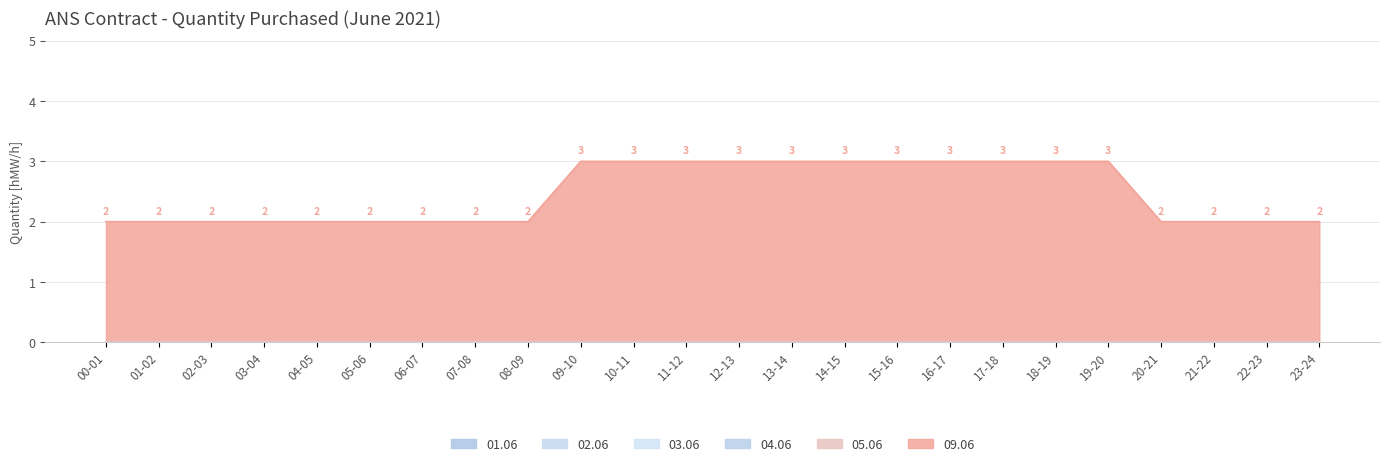

Rank the categories by 01.06 value from lowest to highest.

00-01, 01-02, 02-03, 03-04, 04-05, 05-06, 06-07, 07-08, 08-09, 09-10, 10-11, 11-12, 12-13, 13-14, 14-15, 15-16, 16-17, 17-18, 18-19, 19-20, 20-21, 21-22, 22-23, 23-24